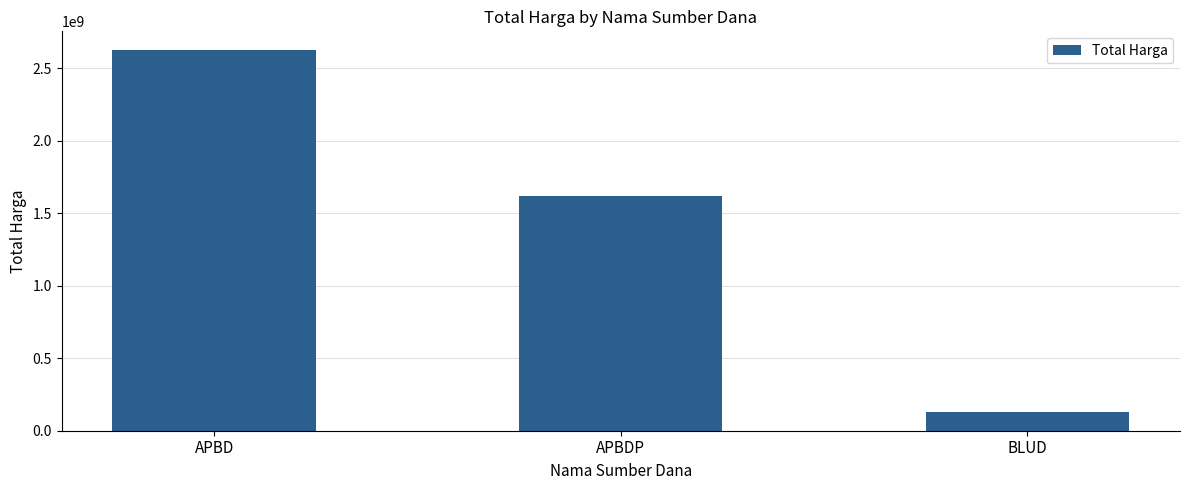

How many data points are less than 1622018150?

1